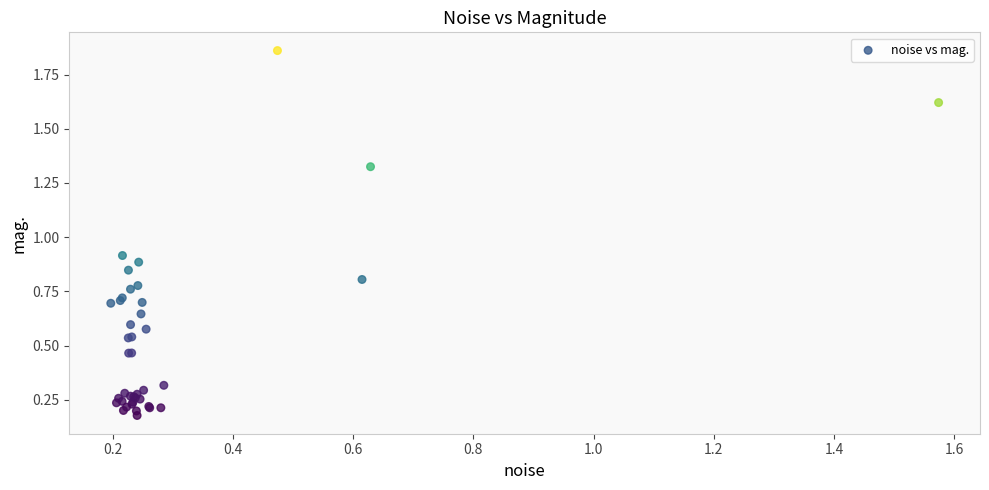

What Y value in the scatter plot is closest to 1?

0.9